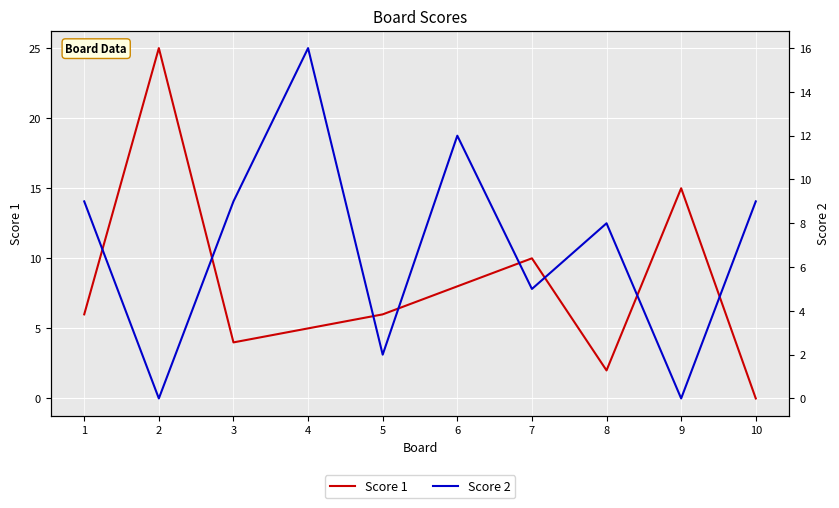

At 1, list the series in order from smallest to largest.

Score 1, Score 2